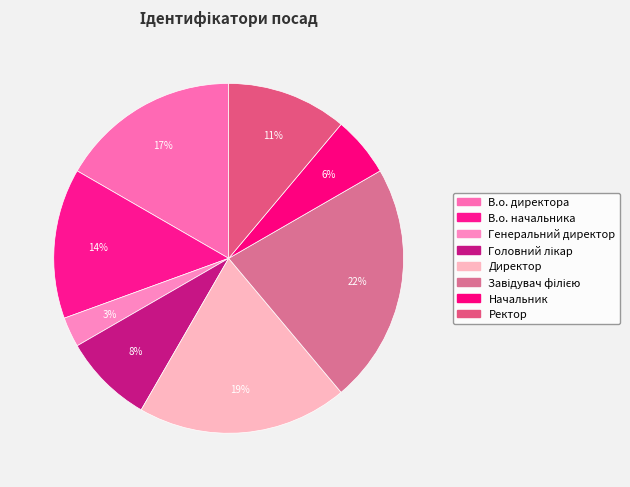

Does Генеральний директор represent more than half of the total?

No